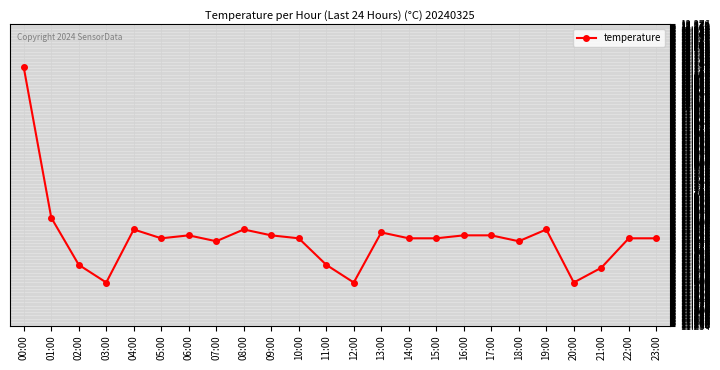

How many values are between 11 and 12?

23